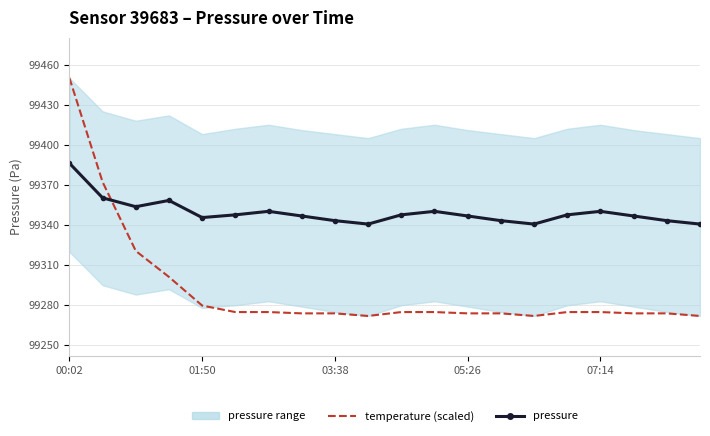

Where does the pressure series first go above 99347?

00:02